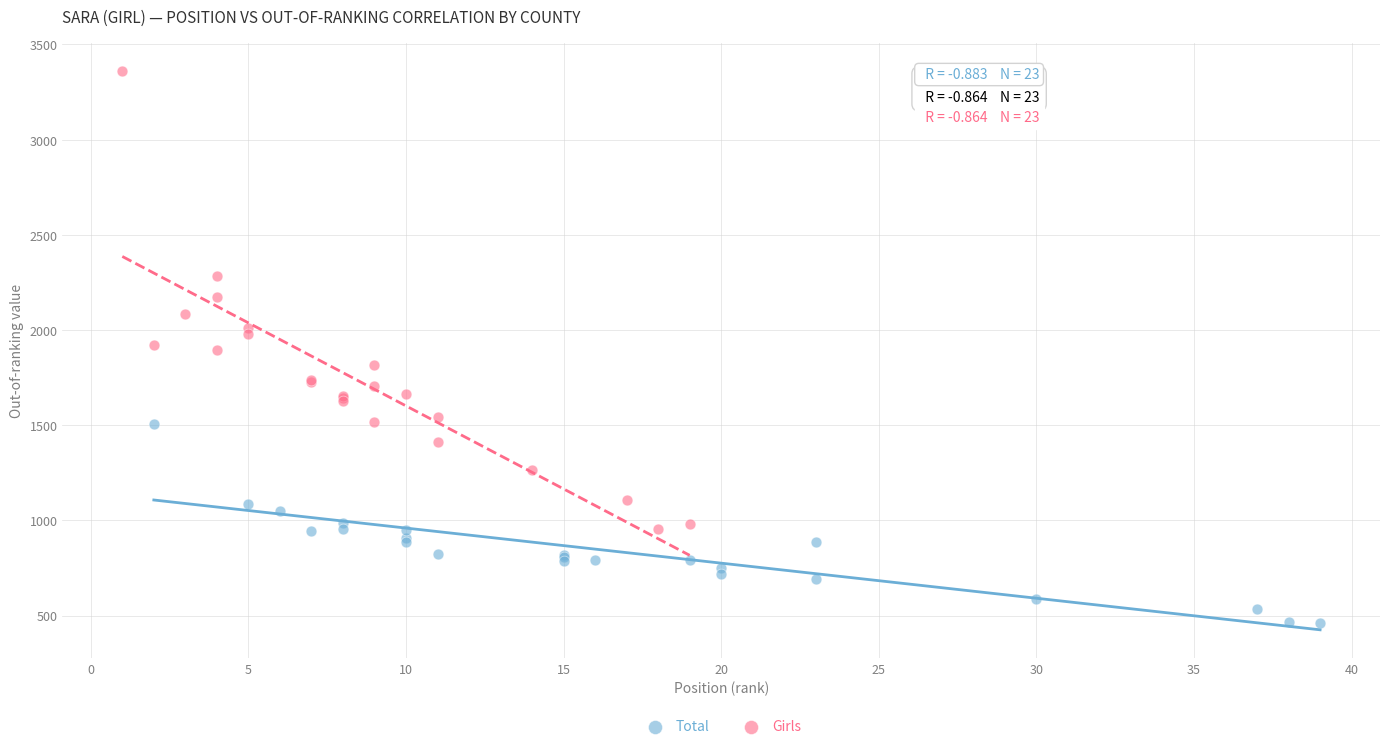

Which series reaches the maximum Y coordinate?

Girls